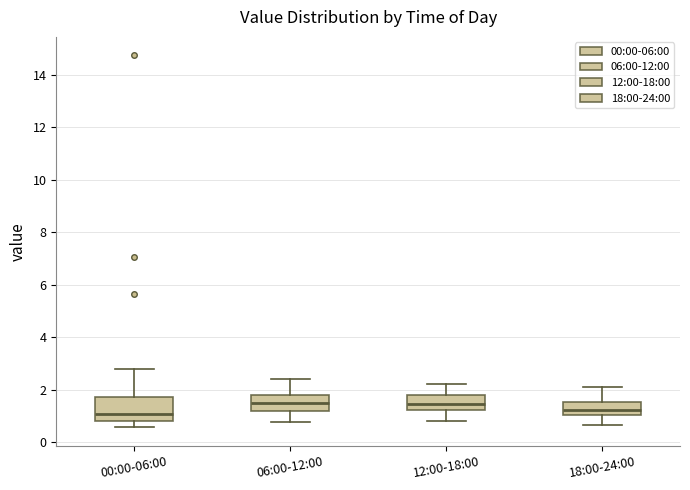

Comparing the boxes themselves (not the whiskers), which one is the tallest?

00:00-06:00